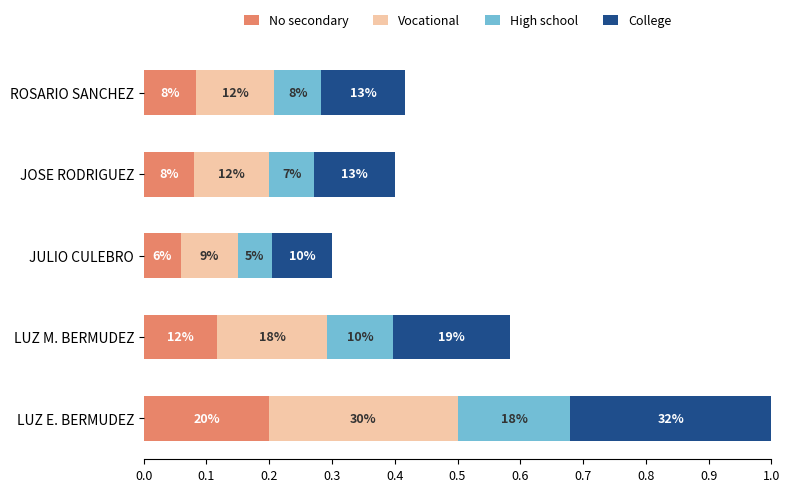

Which series has the largest total across all categories?

College